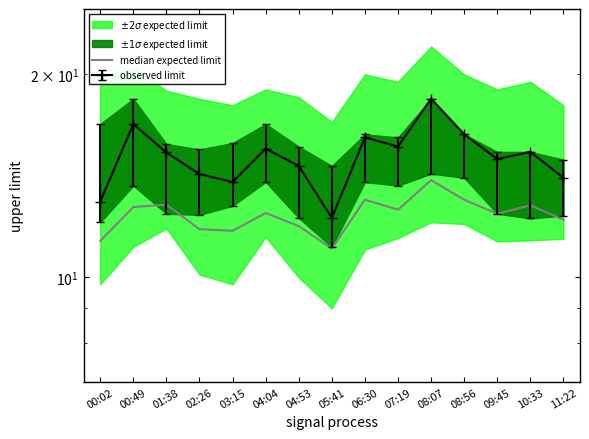

Between 04:53 and 11:22, which is larger?

11:22